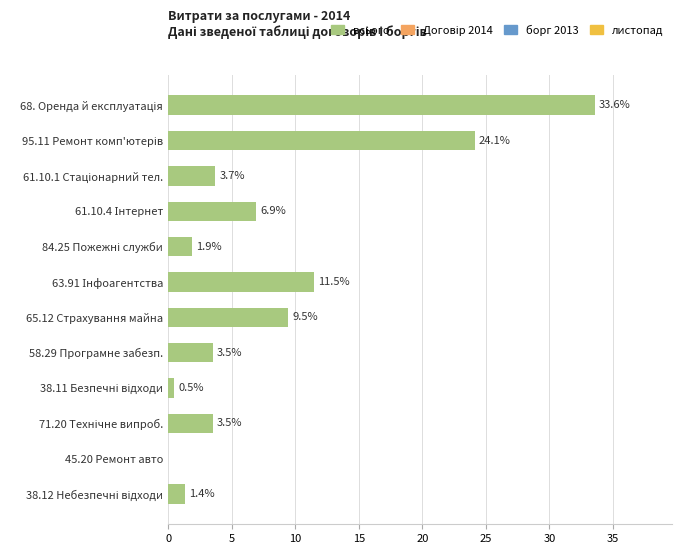

How many values in the Договір 2014 series exceed 2?

7